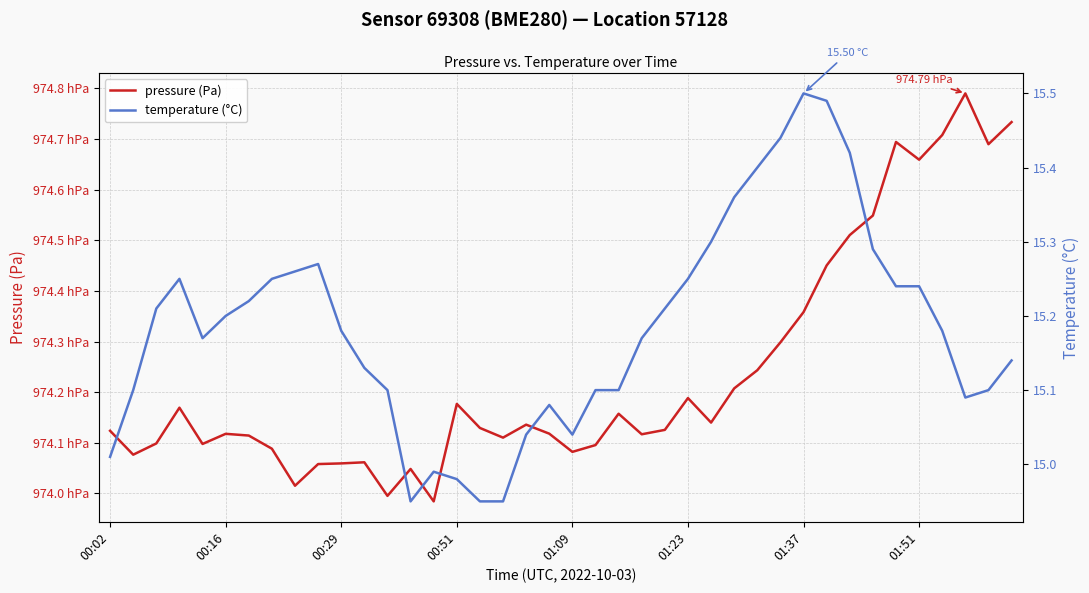

What value does the temperature (°C) series have at 9?

15.3